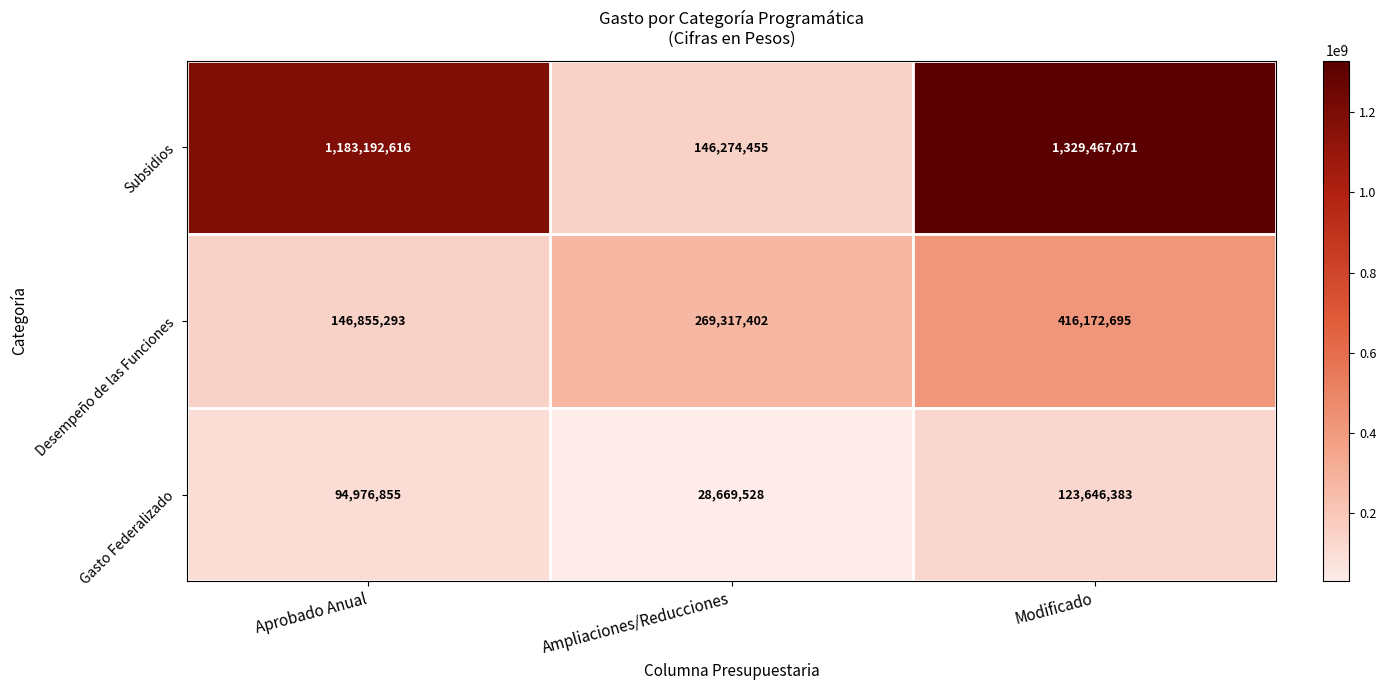

List the series in order of their overall mean, lowest first.

Gasto Federalizado, Desempeño de las Funciones, Subsidios